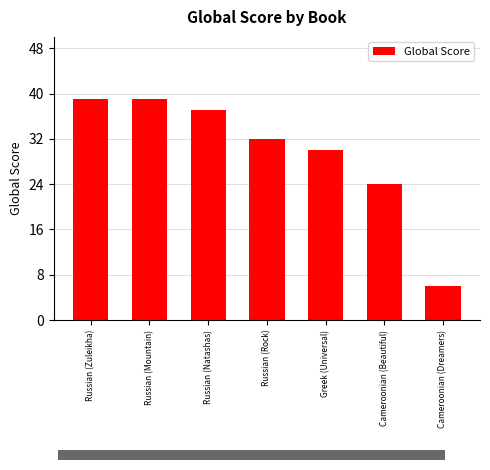

Is it true that the value at Cameroonian (Dreamers) is 1?

False